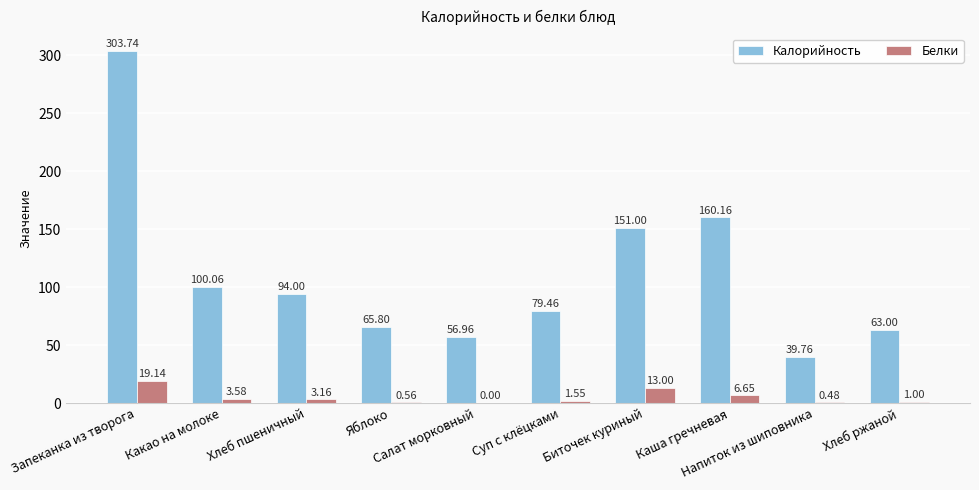

Which series has the largest total across all categories?

Калорийность